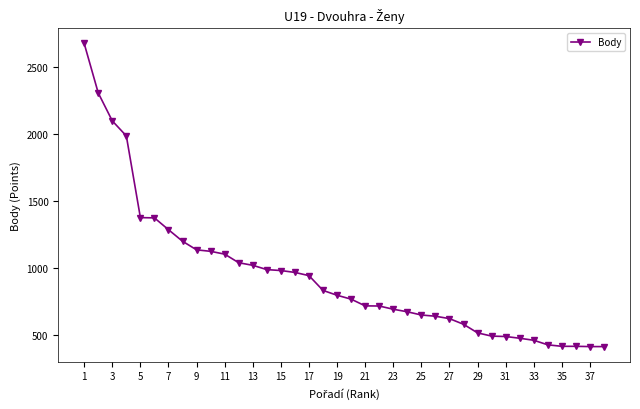

What is the difference between the maximum and minimum values?

2256